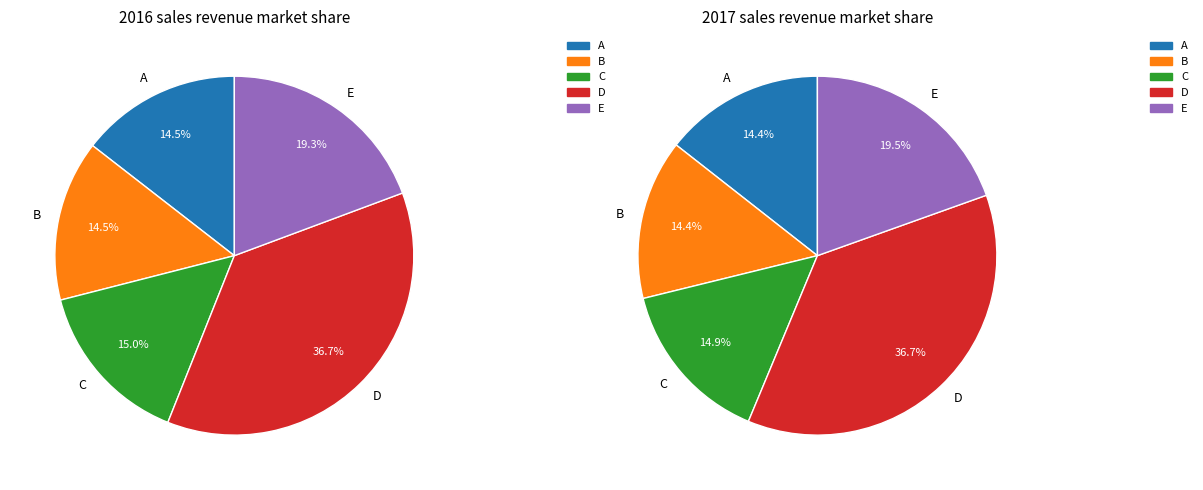

Does Nick de Graaf account for over 50% of the chart?

No